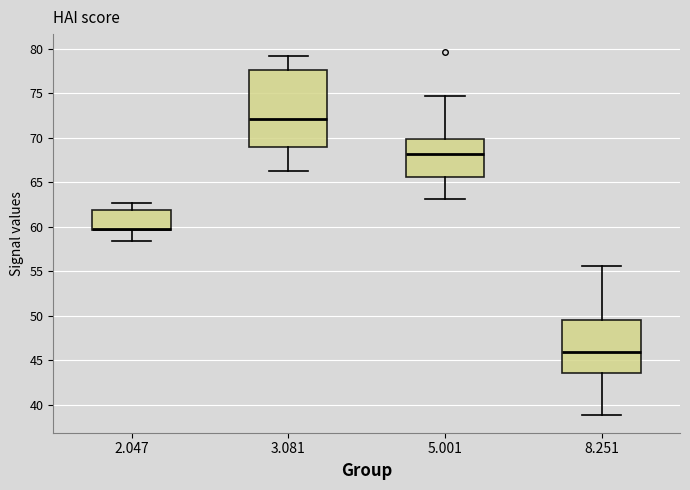

Reading left to right, read every box against the y-axis: the position of its median line, the range the box covers, and the ends of its whiskers. The values are not printed on the chart, so give them approximately, as read against the axis.

2.047: median 60.0, box 59.5 to 62.0, whiskers 58.5 to 62.5
3.081: median 72.0, box 69.0 to 77.5, whiskers 66.5 to 79.0
5.001: median 68.0, box 65.5 to 70.0, whiskers 63.0 to 74.5
8.251: median 46.0, box 43.5 to 49.5, whiskers 39.0 to 55.5